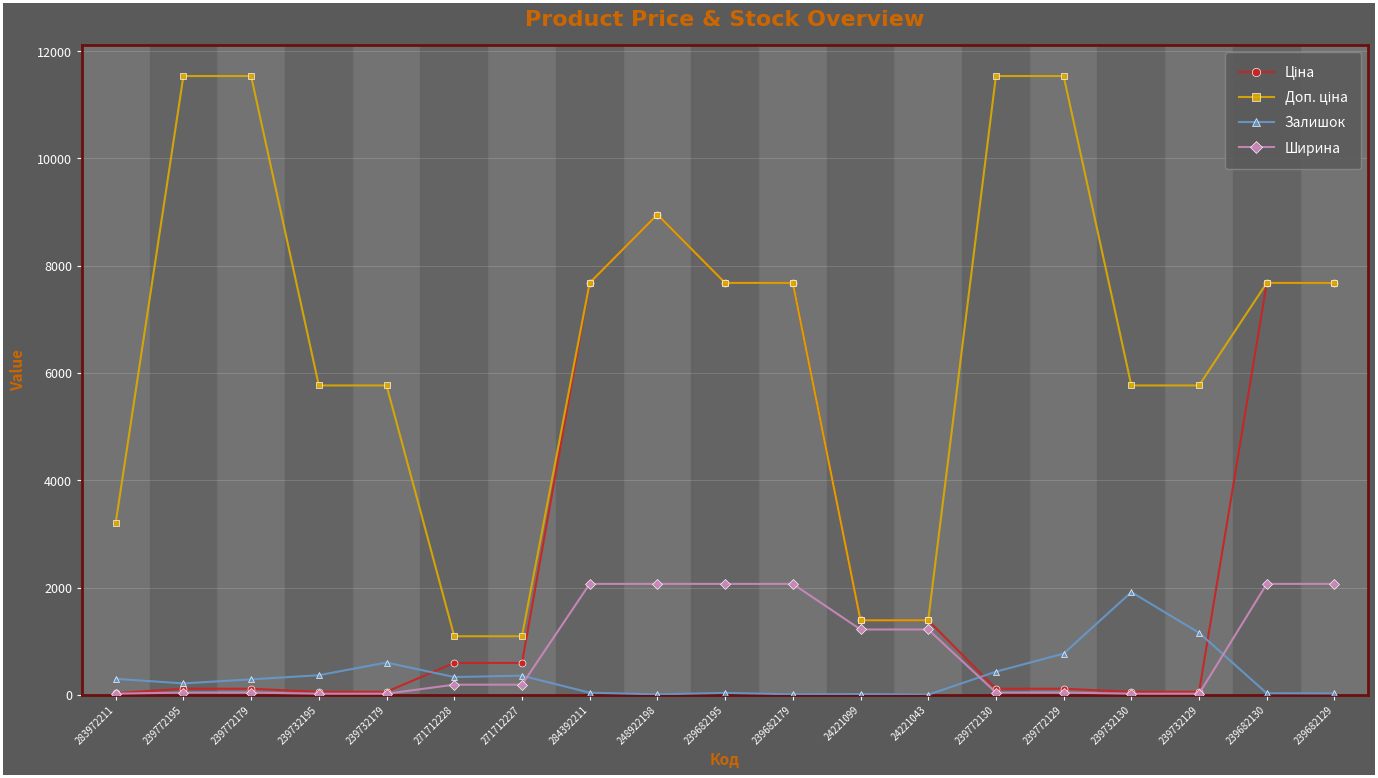

The Ширина series shows 2070.0 at 239682179. True or false?

True